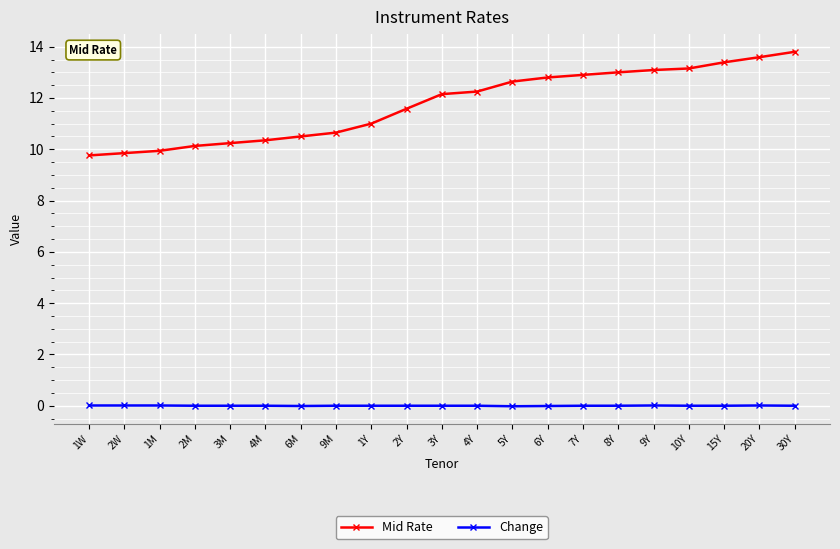

What is the label of the 17th point from the right?

3M